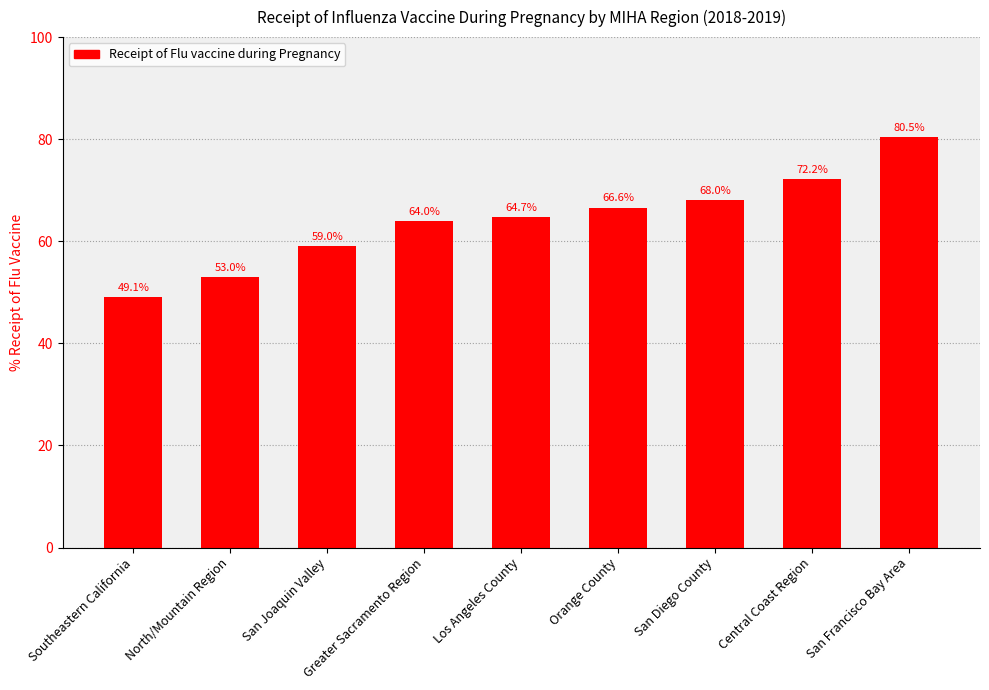

Which label corresponds to the smallest value in the chart?

Southeastern California